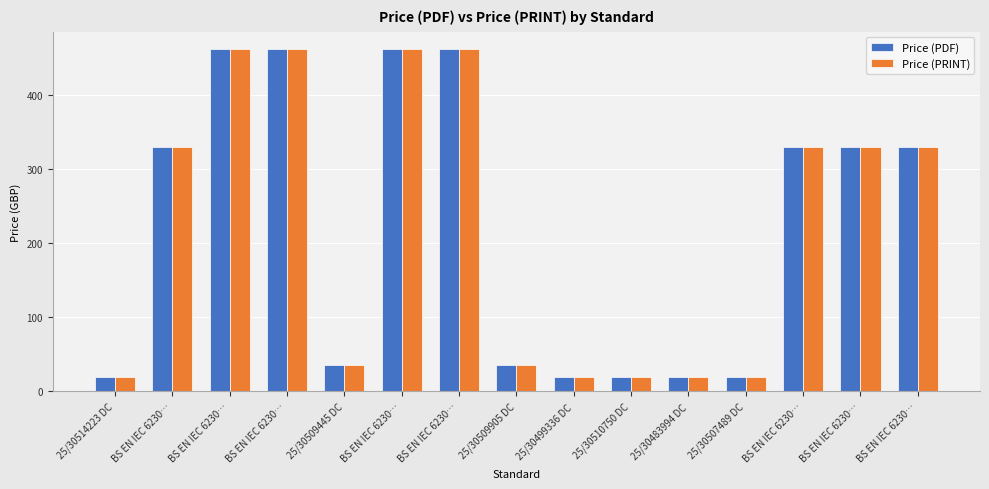

How many bars are there in each group?

2